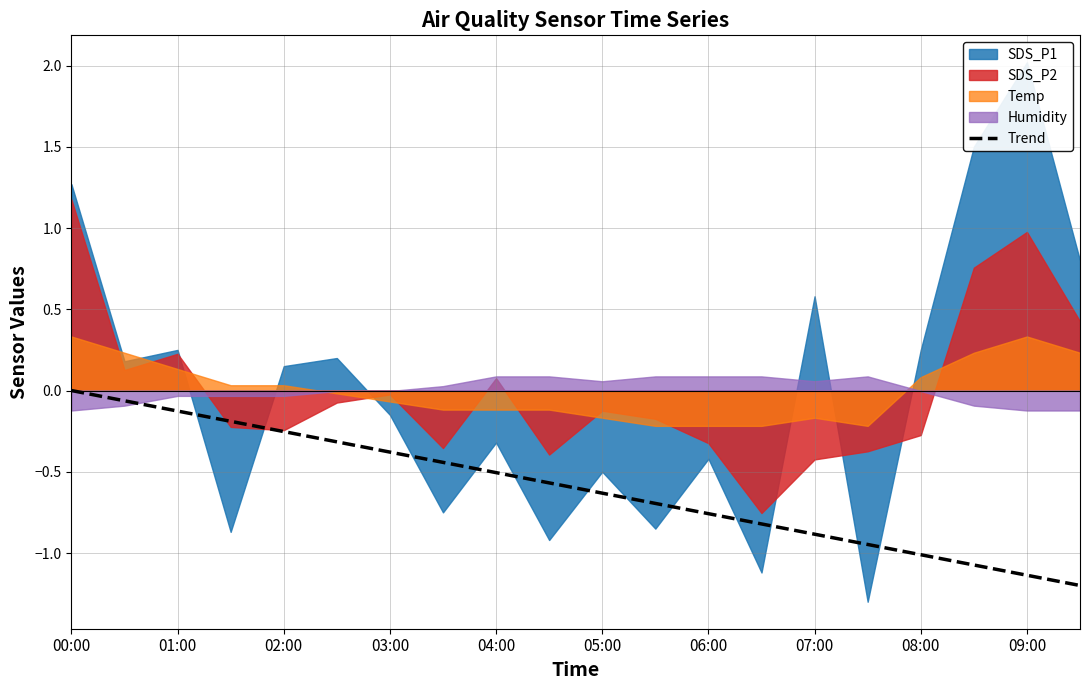

The value of Trend at 06:00 is -0.2. True or false?

False